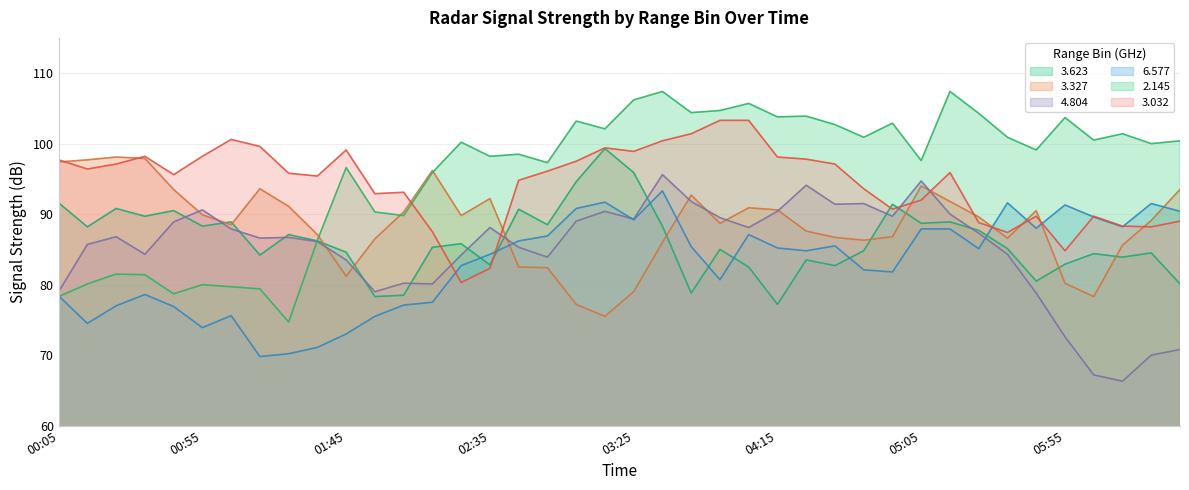

What is the label of the 31st point from the right?

2001/10/26 01:35